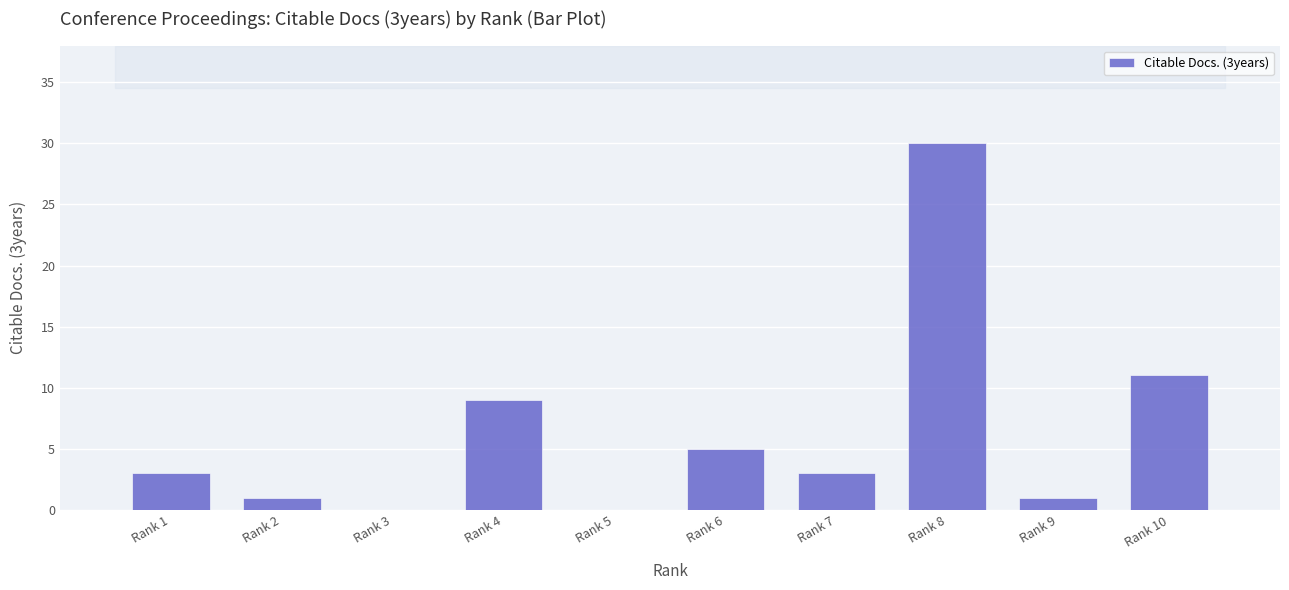

Reading left to right, extract all data points from this chart.

3	1	0	9	0	5	3	30	1	11